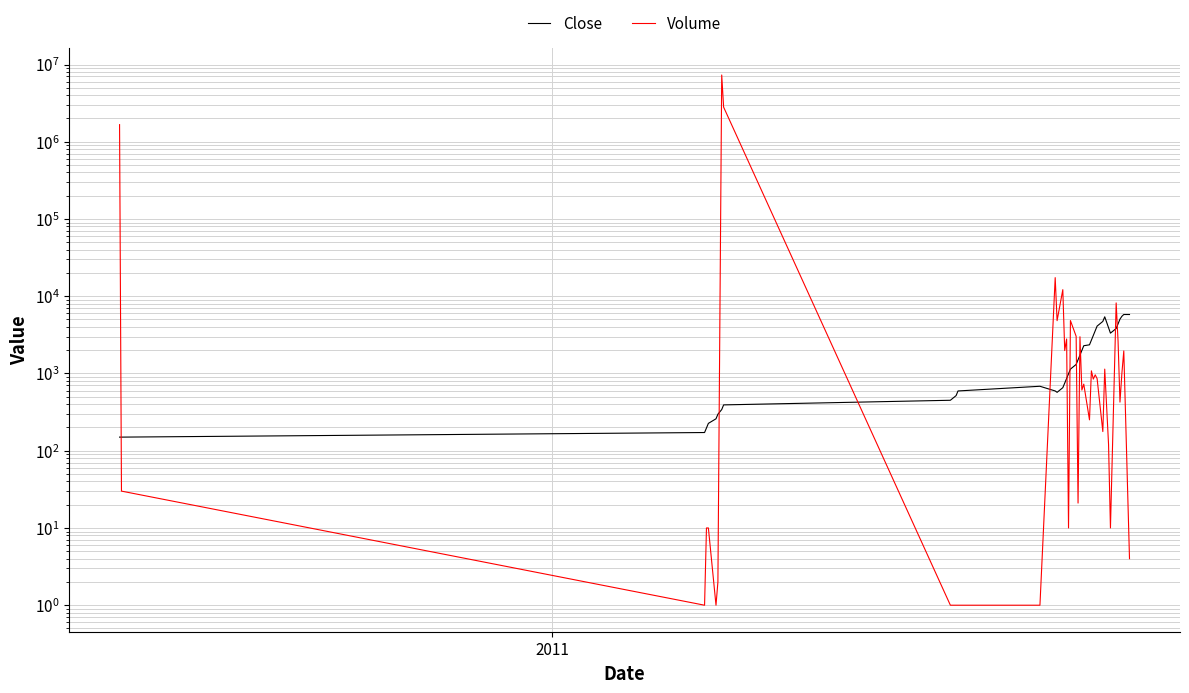

What is the sum of all Volume values?

11856234